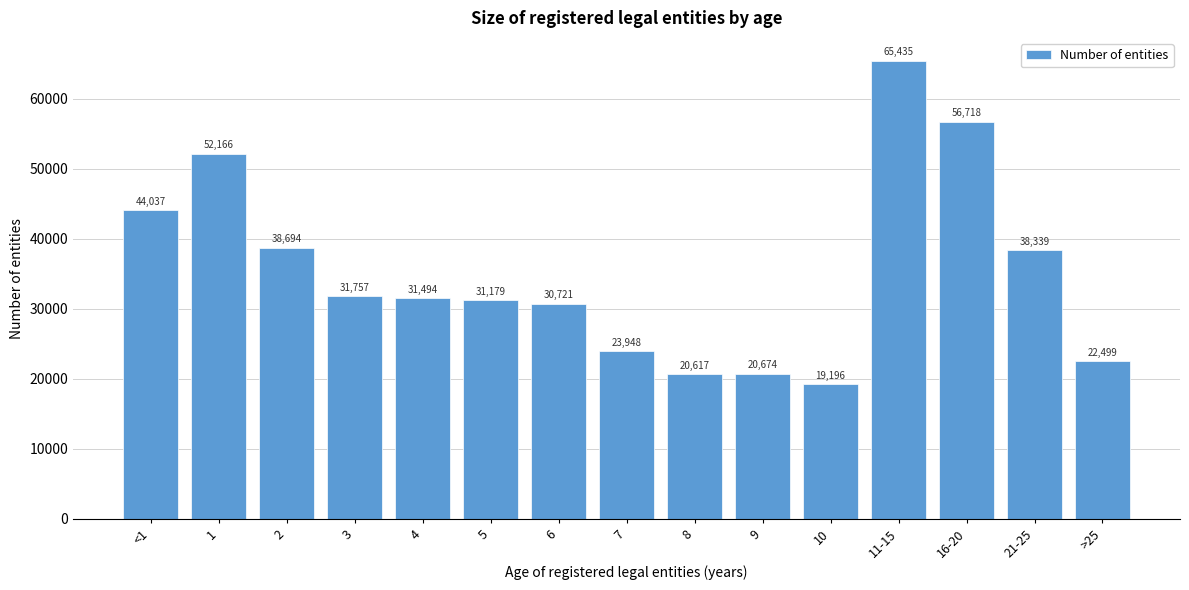

Reading left to right, transcribe all the data shown in this chart.

<1=44037	1=52166	2=38694	3=31757	4=31494	5=31179	6=30721	7=23948	8=20617	9=20674	10=19196	11-15=65435	16-20=56718	21-25=38339	>25=22499